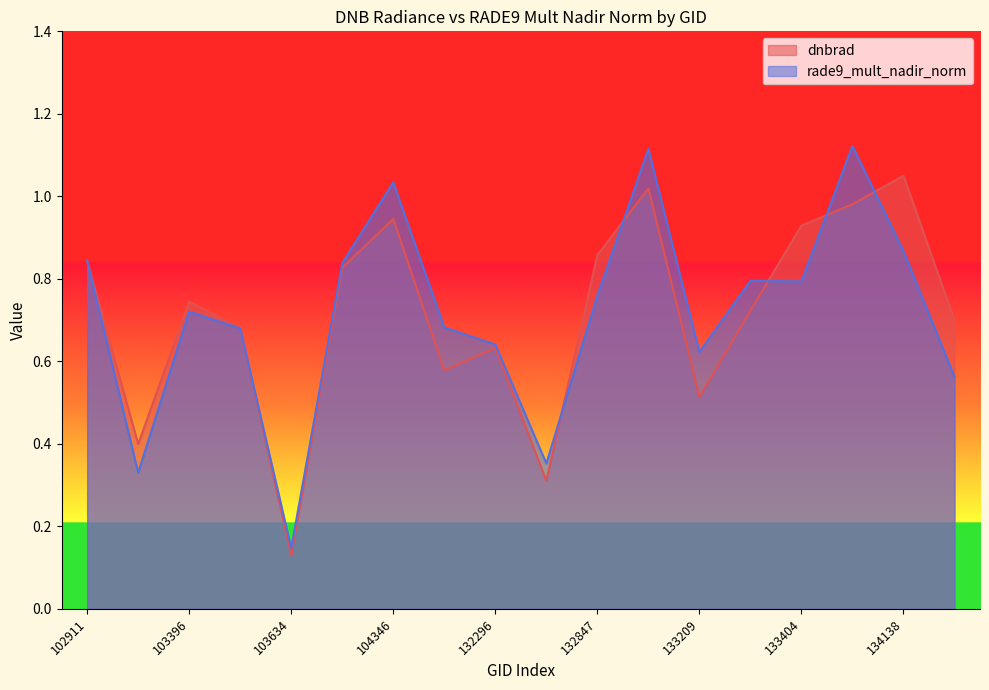

How many intersections are there between rade9_mult_nadir_norm and dnbrad?

7